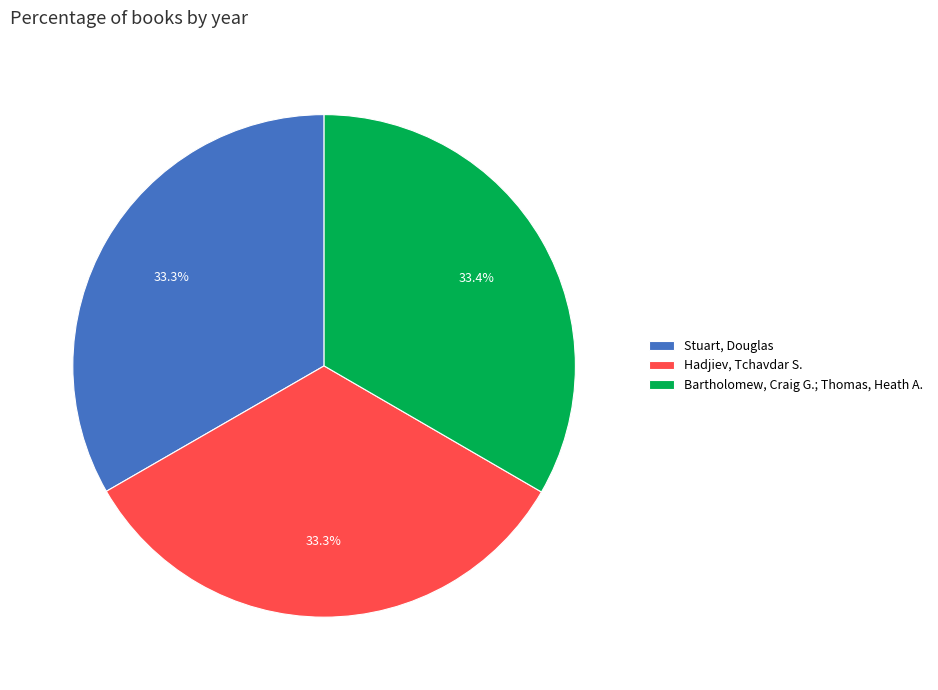

Does Stuart, Douglas represent more than half of the total?

No